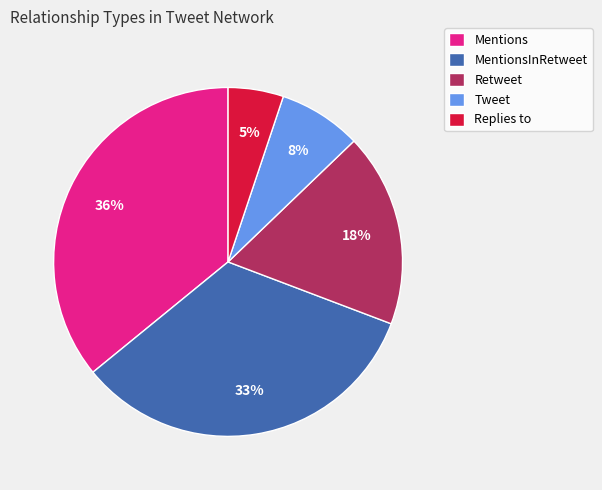

Rank the categories by value from lowest to highest.

Replies to, Tweet, Retweet, MentionsInRetweet, Mentions